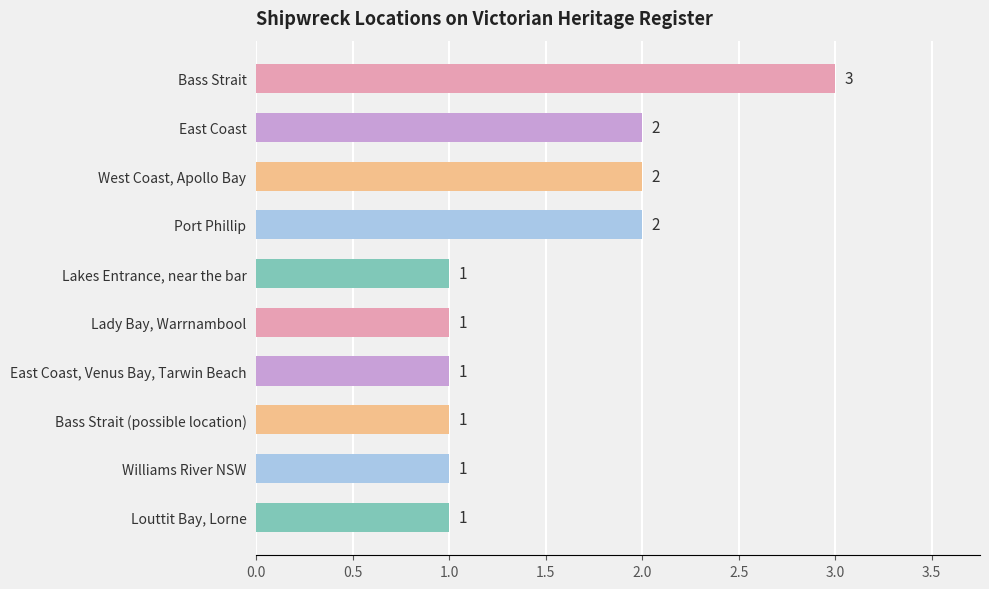

What is the label of the 2nd bar from the bottom?

Williams River NSW